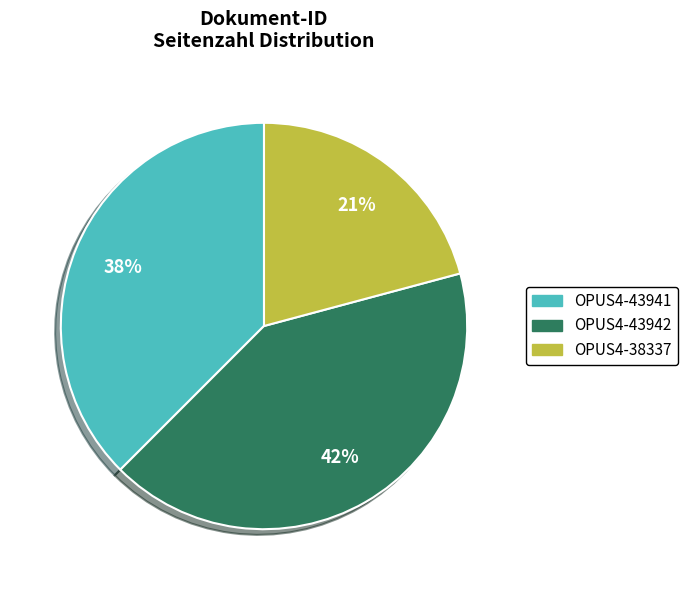

Count the number of slices in the pie.

3